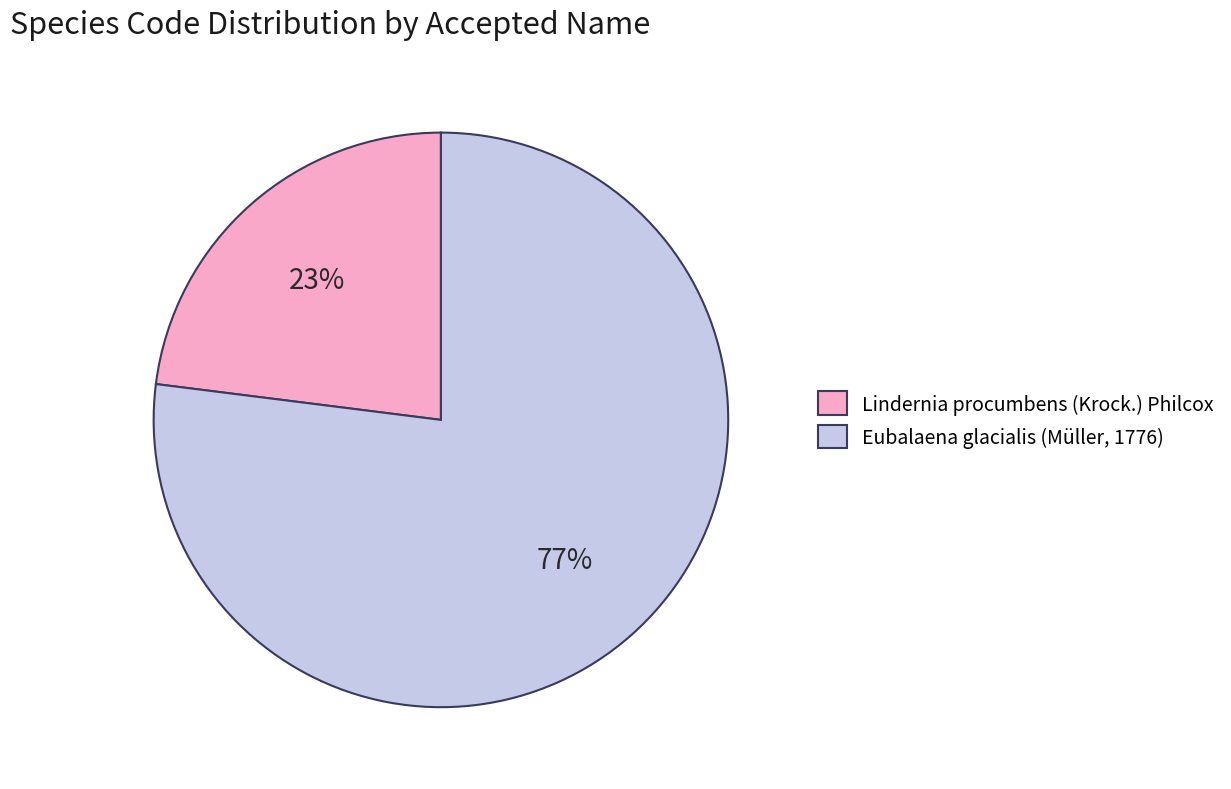

Is the sum of Eubalaena glacialis (Müller, 1776) and Lindernia procumbens (Krock.) Philcox greater than half?

Yes